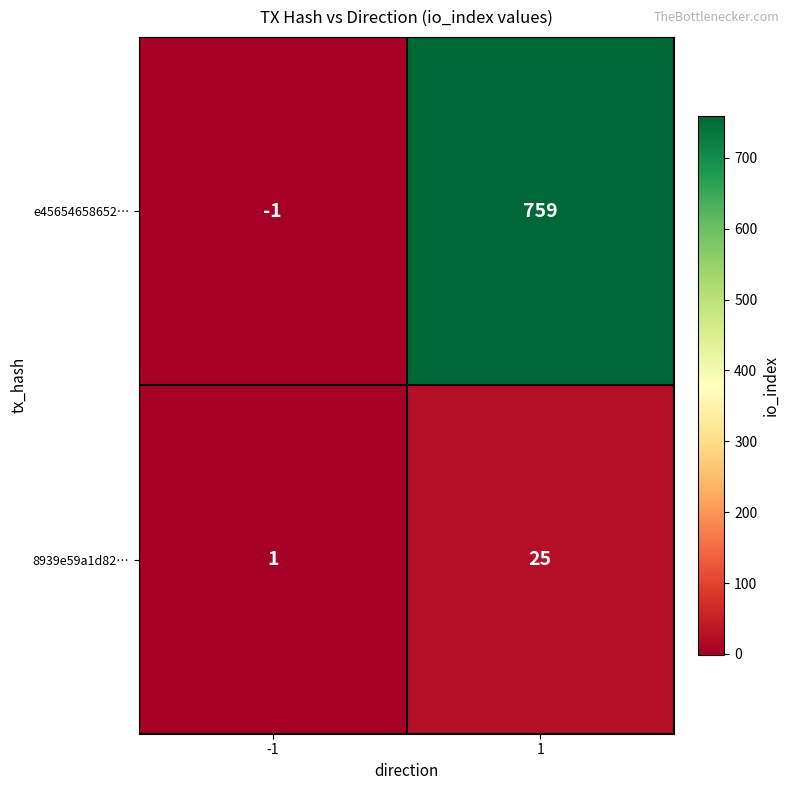

What is the smallest value displayed?

-1